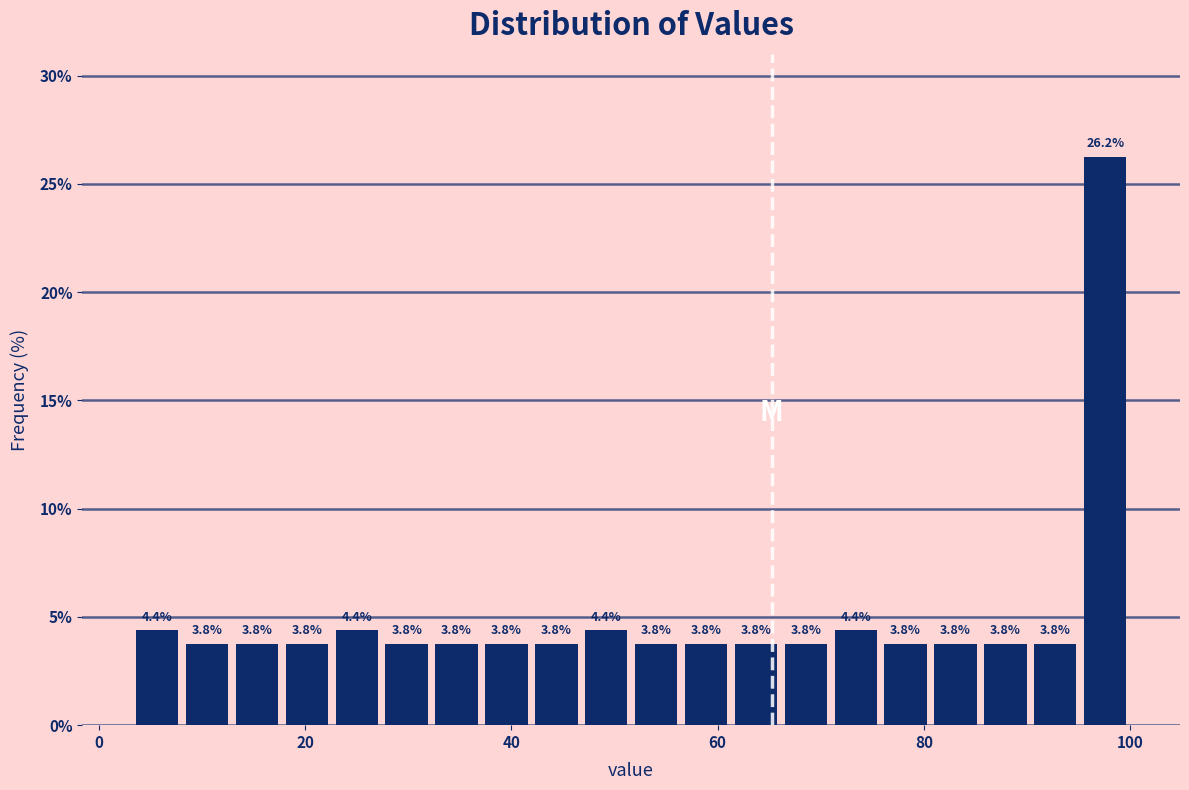

Read against the x-axis, roughly where is the centre of the tallest bar?

98